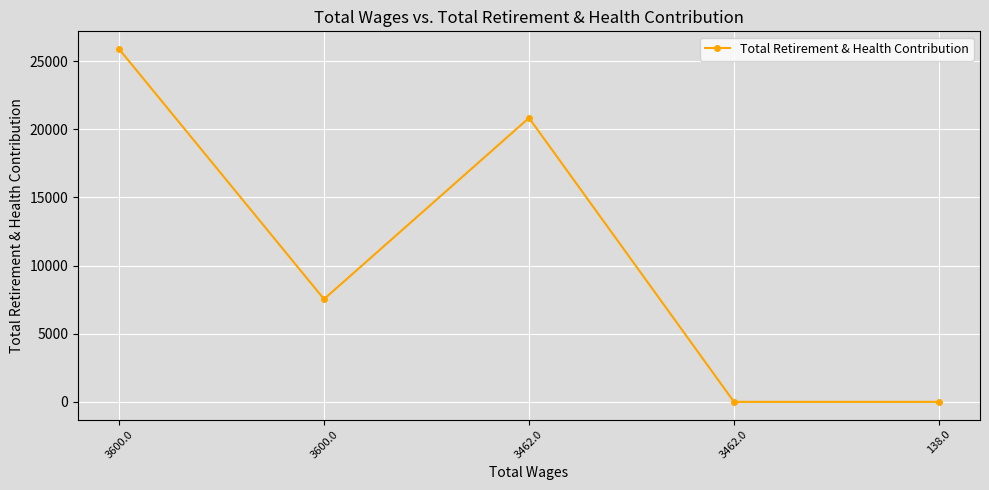

The value at 138.0 is -8263. True or false?

False